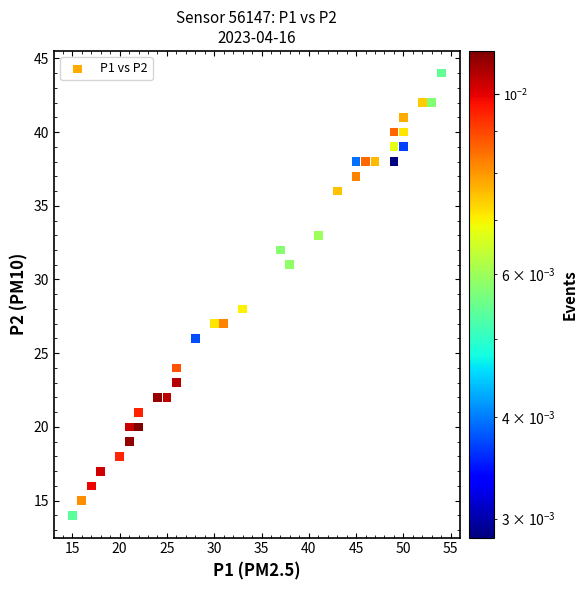

What Y value in the scatter plot is closest to 29?

28